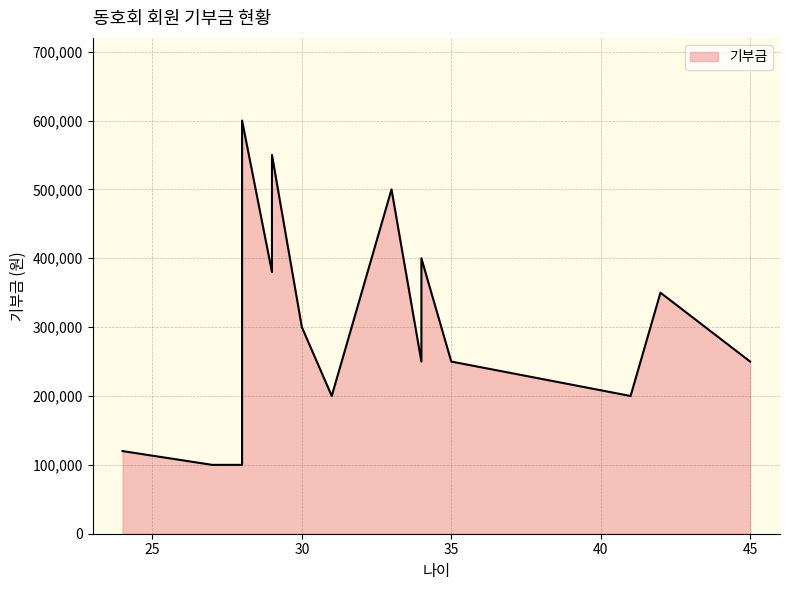

True or false: there are more than 0 points higher than both neighbors.

True